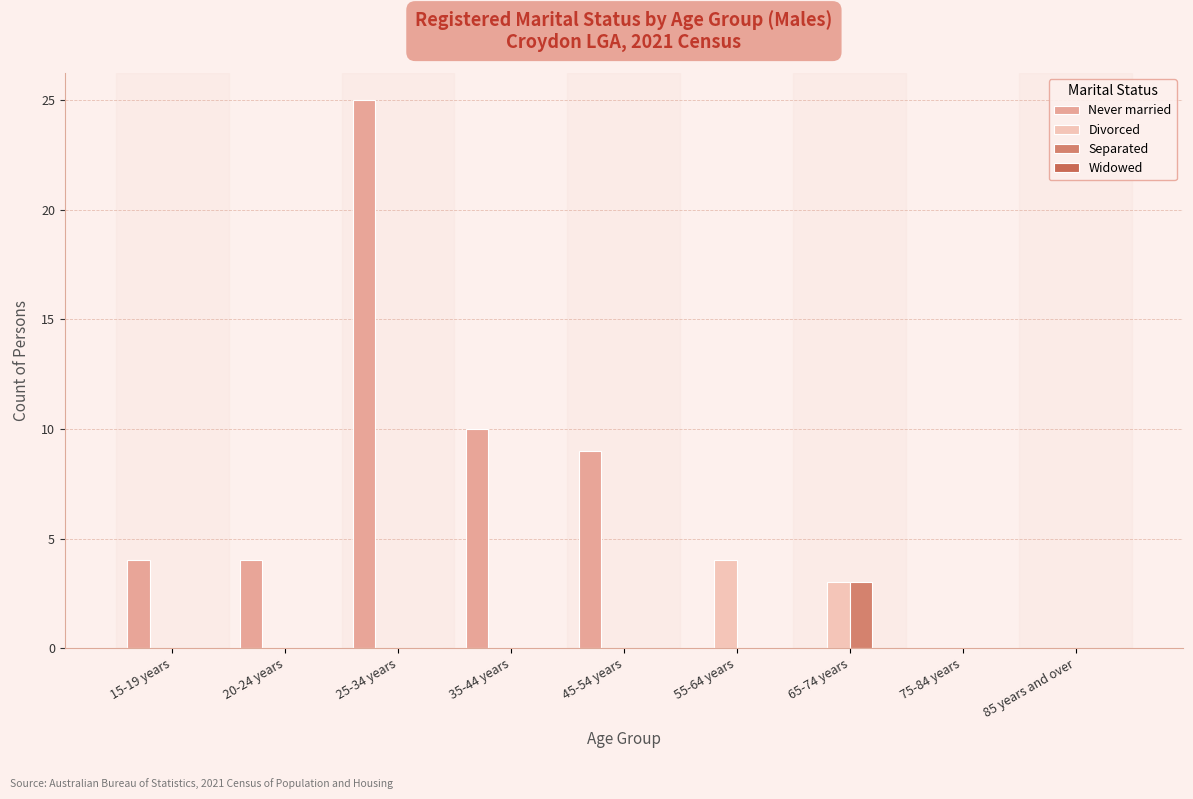

How many categories are shown in the chart?

9